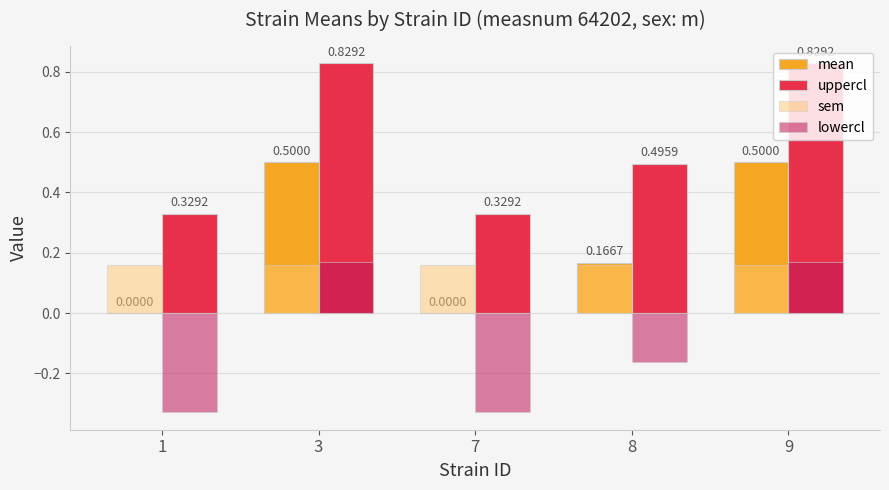

What is the total value across all series at 8?

0.7